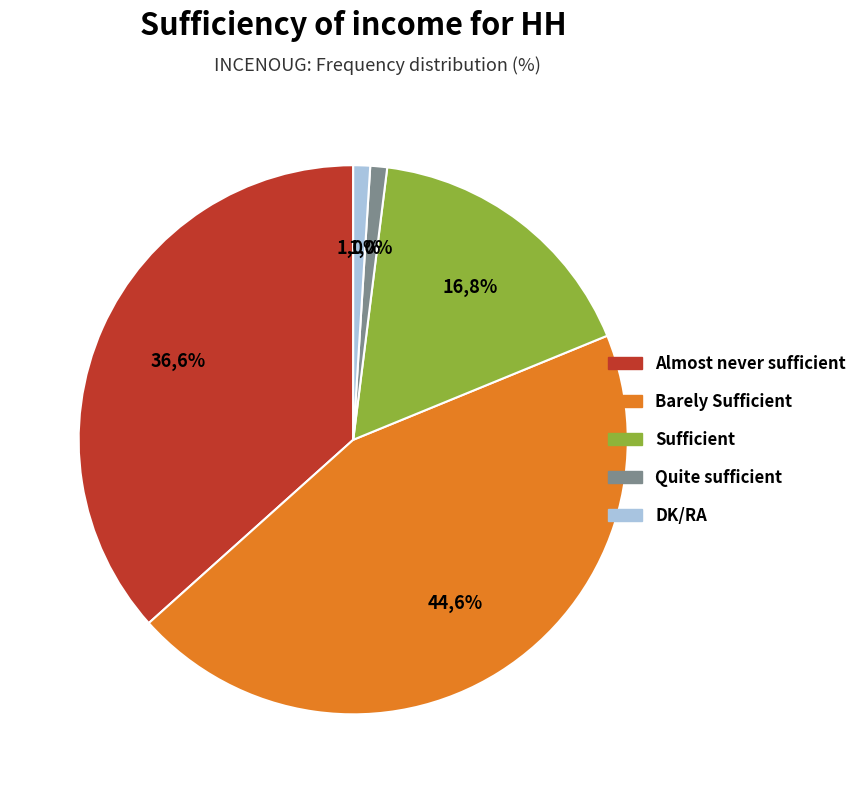

To the nearest percent, what is the difference between the Almost never sufficient and Quite sufficient slice percentages?

36%